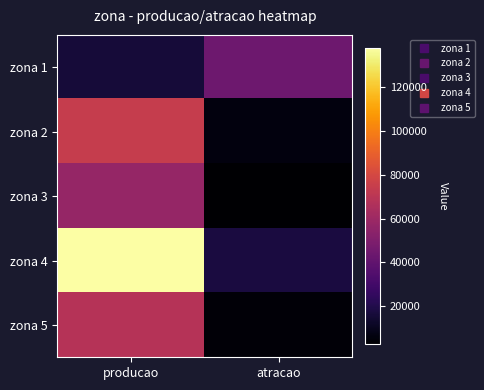

What is the total value across all series at producao?

354200